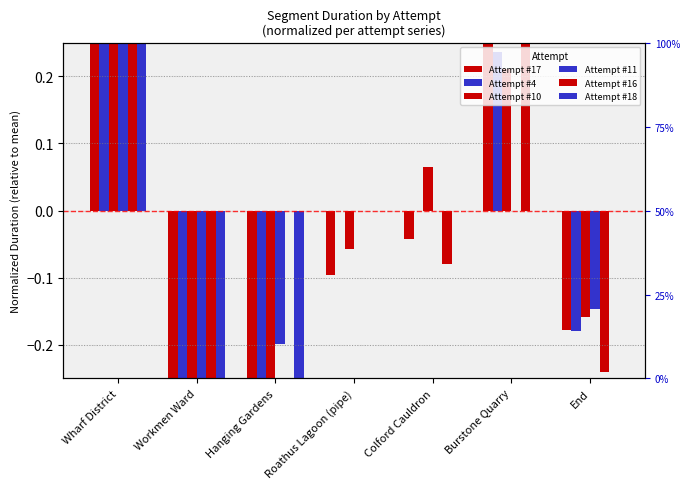

What is the maximum value shown in the chart?

0.6